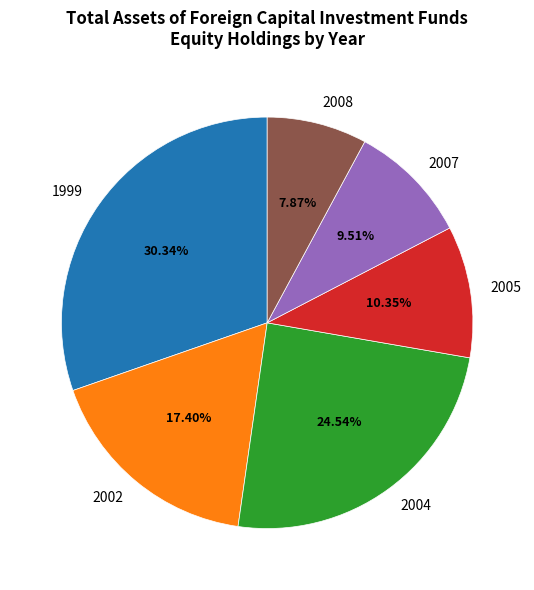

To the nearest percent, what is the average slice percentage?

17%